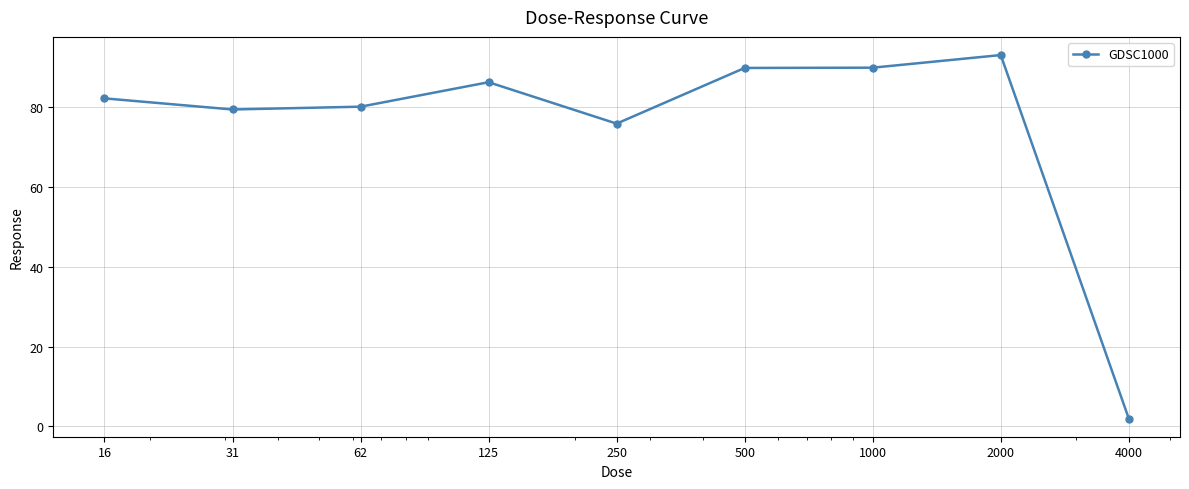

What is the difference between the maximum and minimum values?

91.2